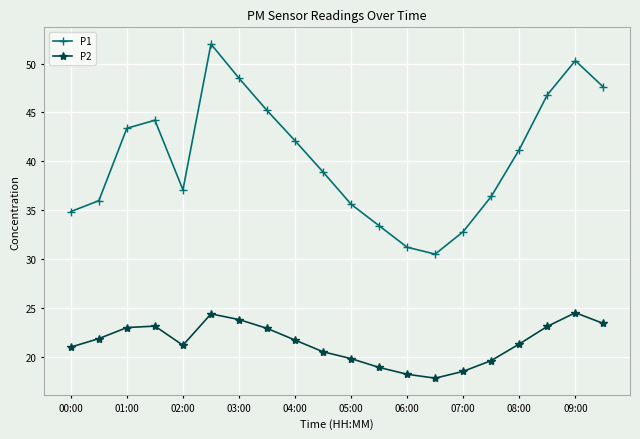

What is the difference between the maximum and second lowest values in the P1 series?

20.8